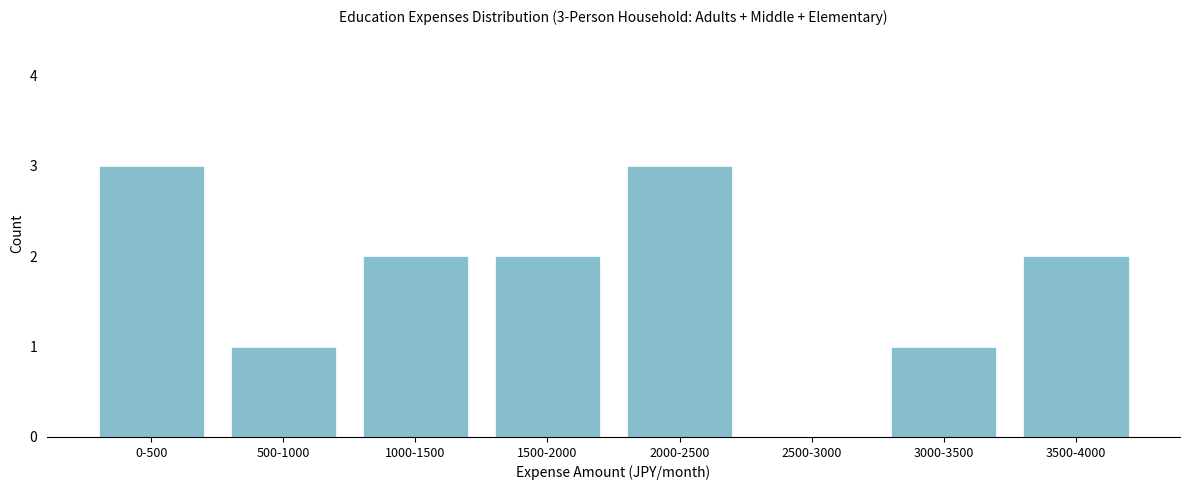

Reading left to right, list all the values displayed in this chart.

0-500=3	500-1000=1	1000-1500=2	1500-2000=2	2000-2500=3	2500-3000=0	3000-3500=1	3500-4000=2